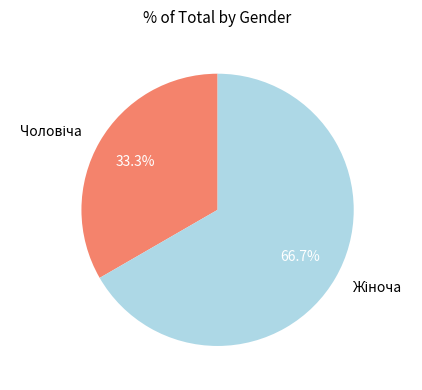

Is there any slice that represents more than half of the pie?

Yes